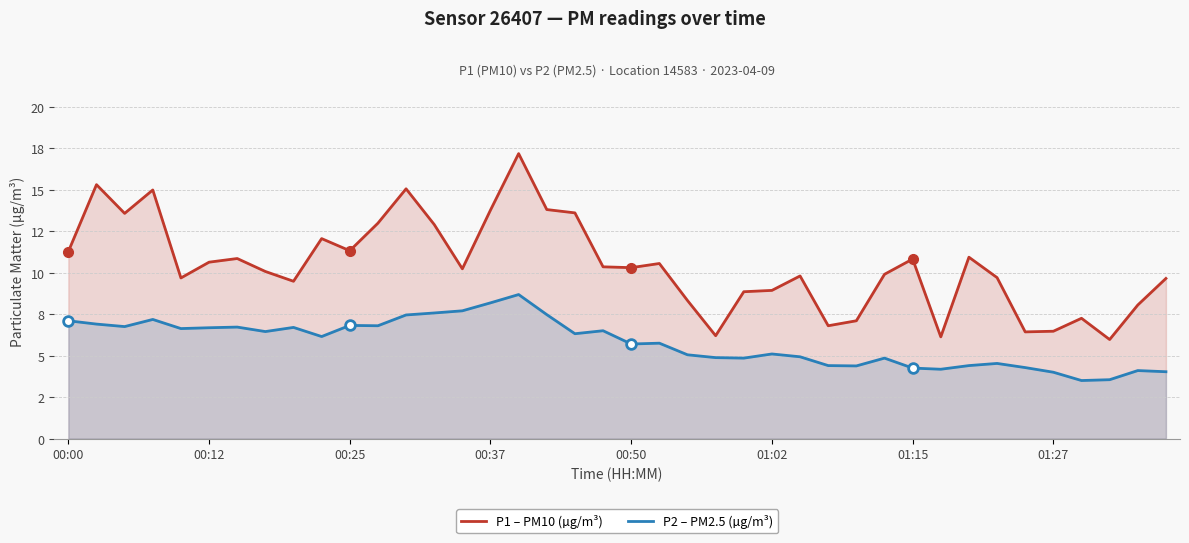

What are all the series names shown in the legend?

P1 – PM10 (µg/m³), P2 – PM2.5 (µg/m³)